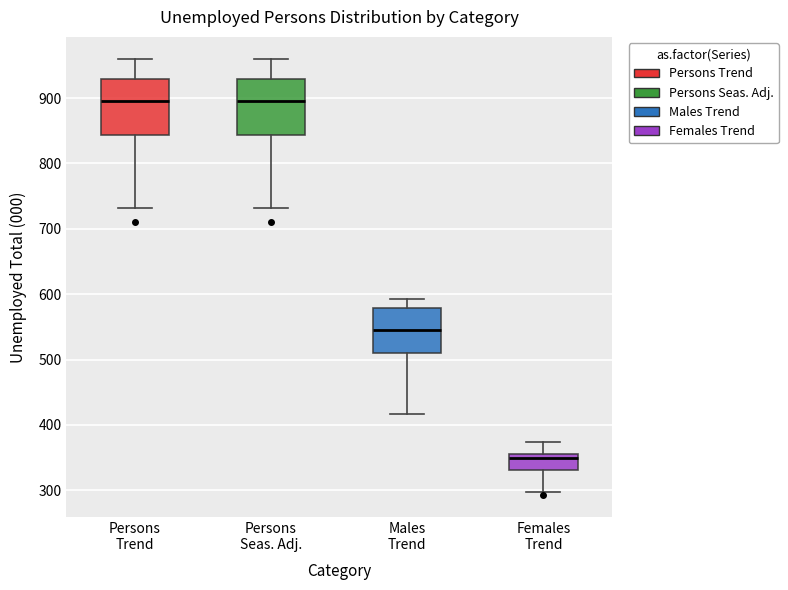

Which box's median line is the lowest?

Females Trend